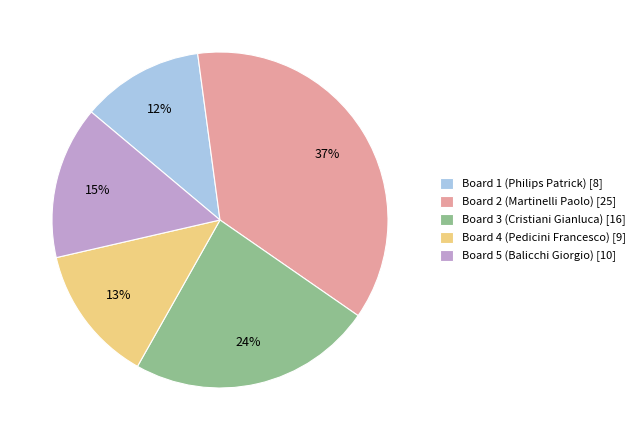

Is there any slice that represents more than half of the pie?

No